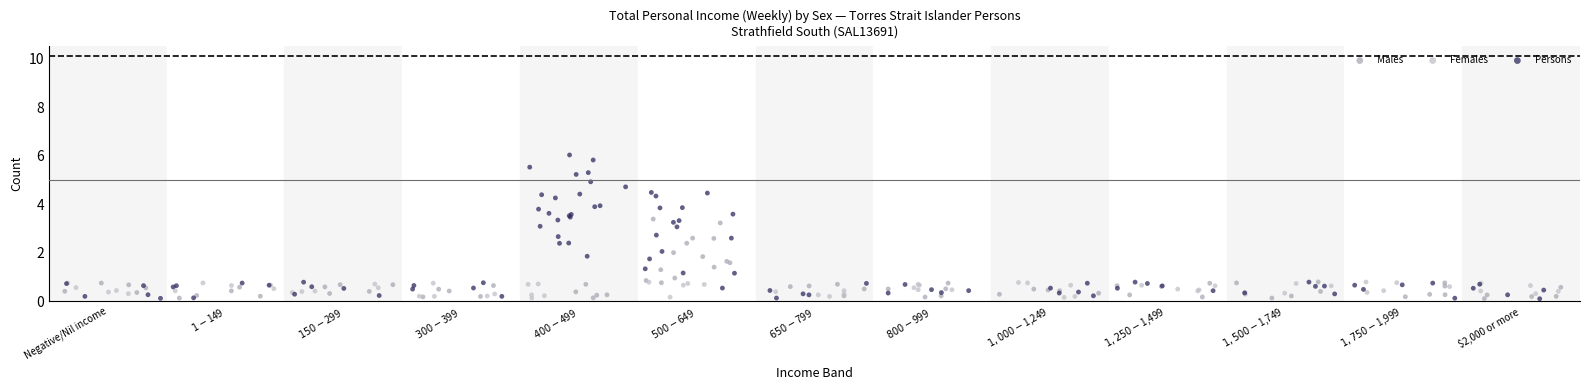

Which series reaches the maximum Y coordinate?

Persons